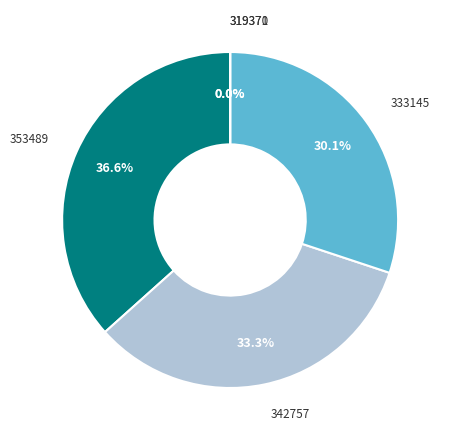

The 319370 slice represents 10% of the pie. True or false?

False